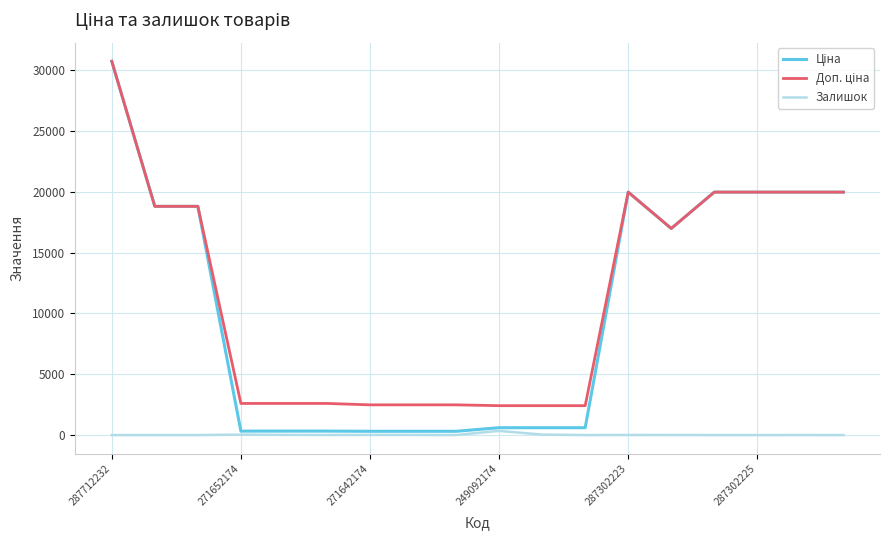

What is the maximum value shown in the chart?

30717.1